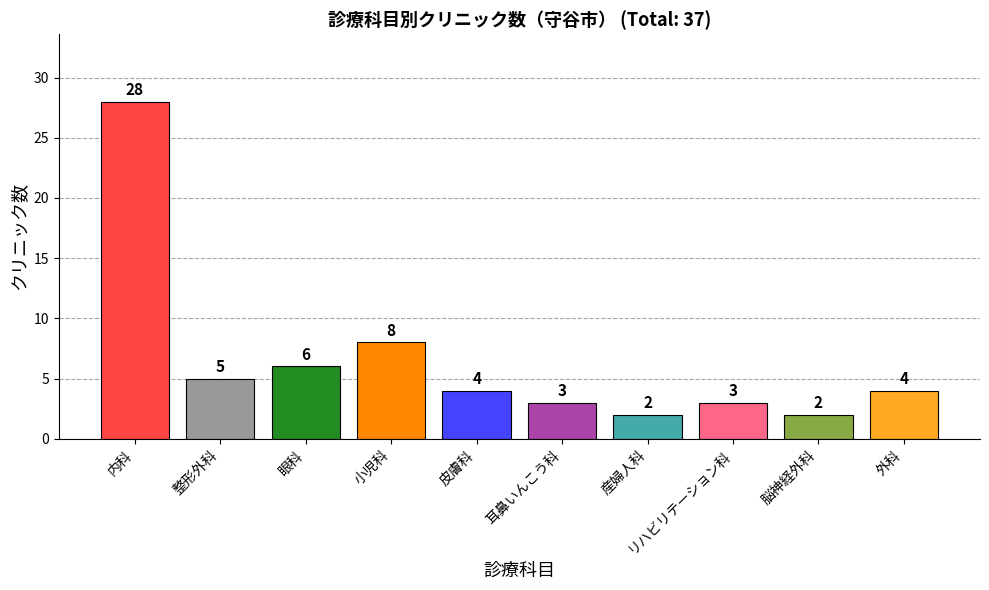

Reading right to left, extract all data points from this chart.

4	2	3	2	3	4	8	6	5	28